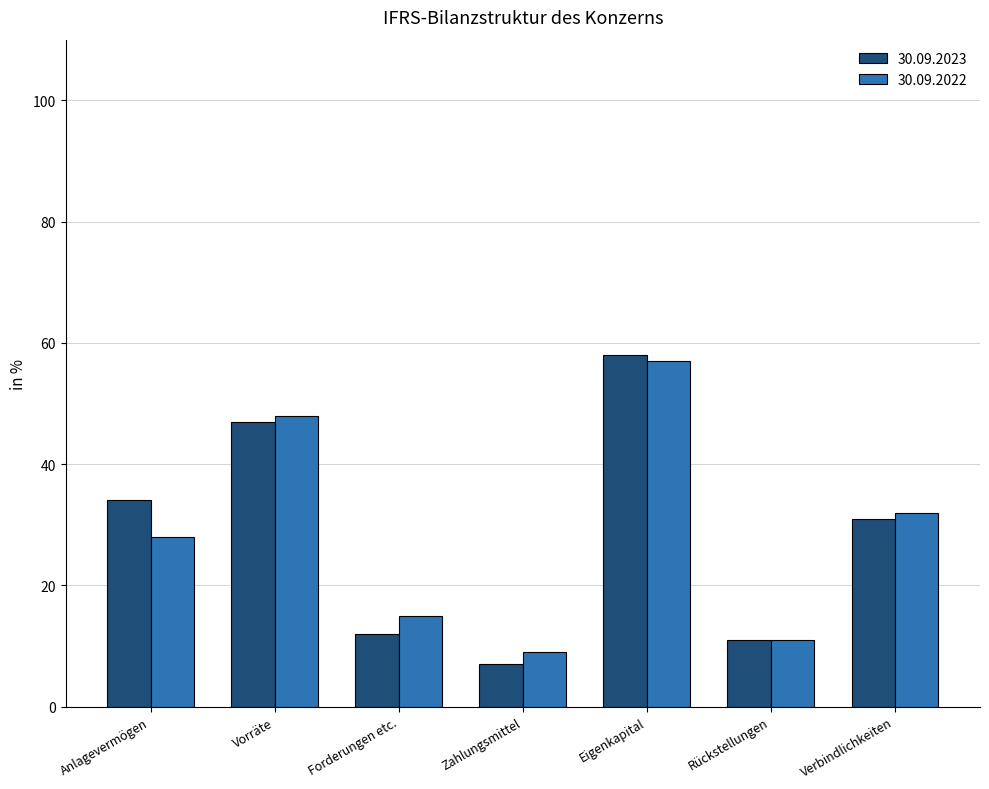

At which category is the sum across all series the highest?

Eigenkapital